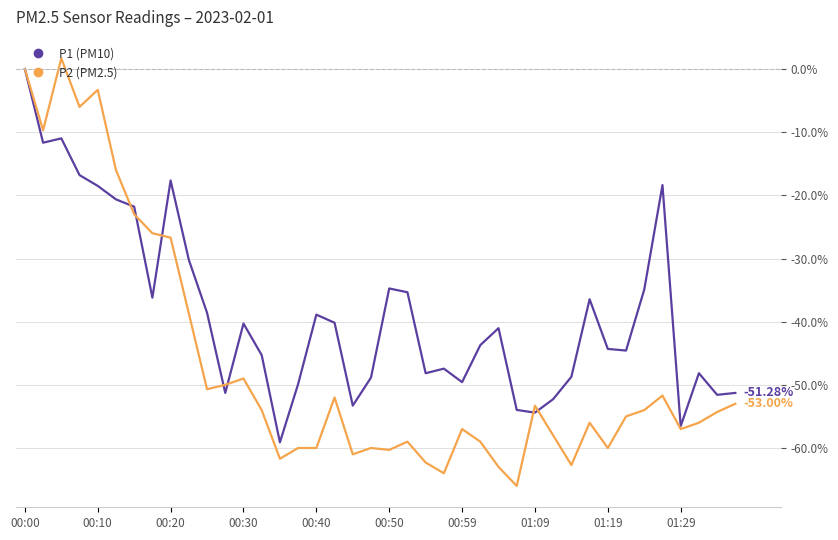

Which series has the largest range (max minus min)?

P2 (PM2.5)